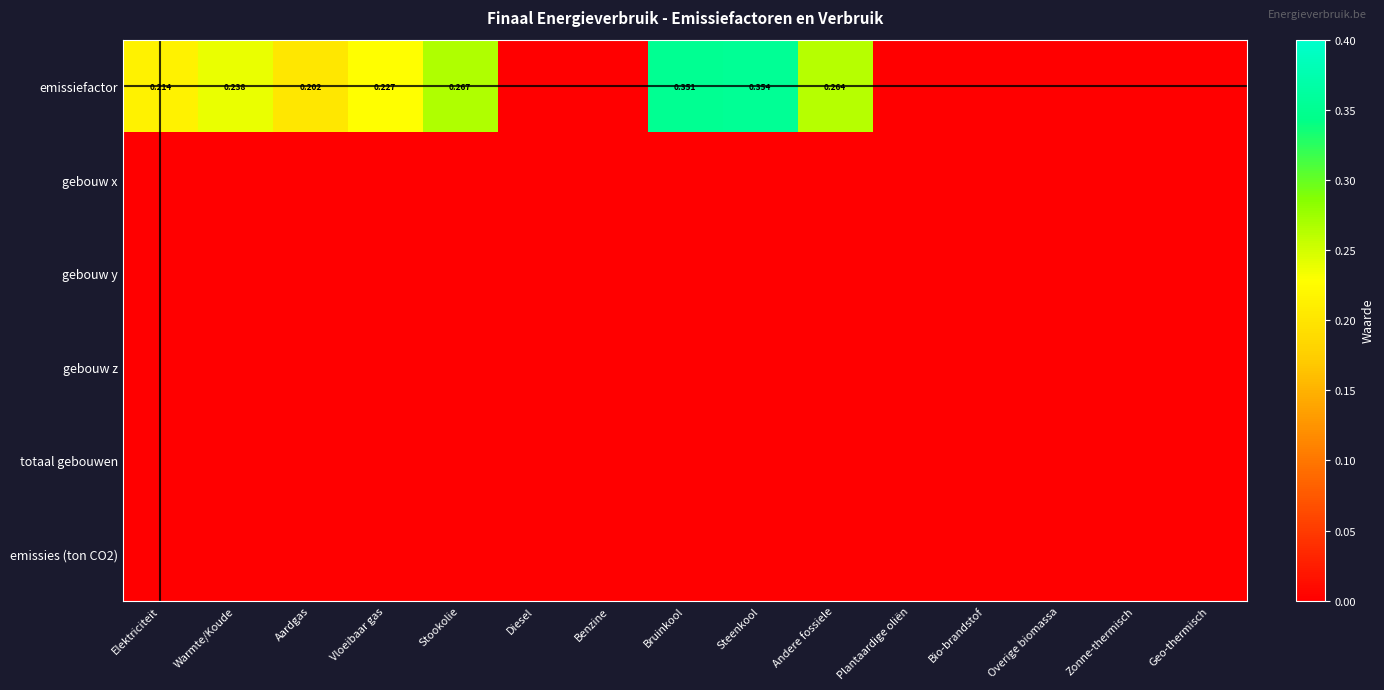

Between Elektriciteit and Zonne-thermisch, which series saw the biggest shift?

emissiefactor